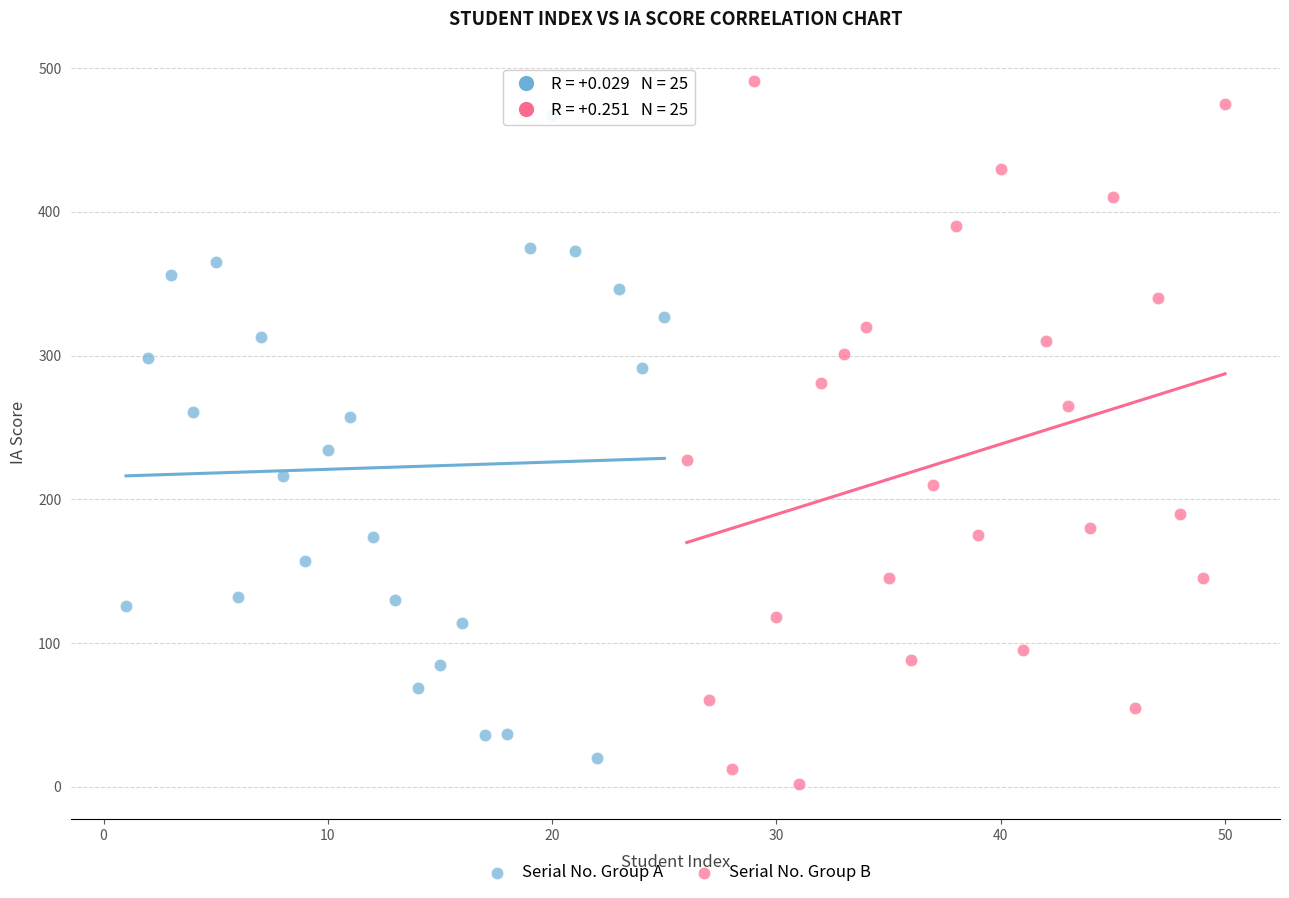

What are all the series names shown in the legend?

Serial No. Group A, Serial No. Group B